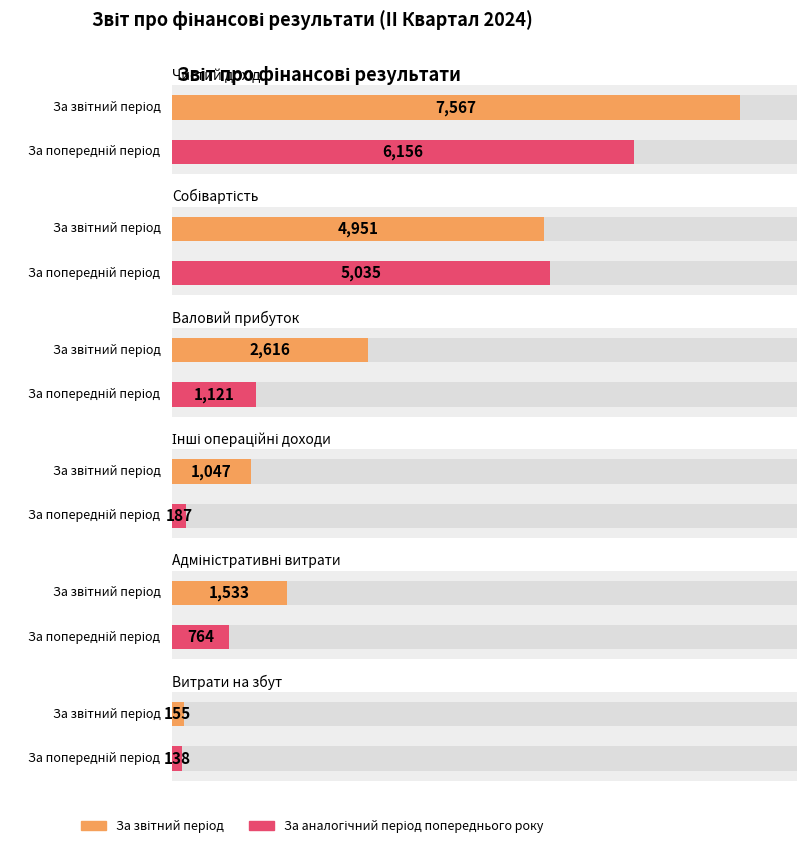

Reading left to right, extract all data points from this chart.

За звітний період: 7567	4951	2616	1047	1533	155
За аналогічний період попереднього року: 6156	5035	1121	187	764	138